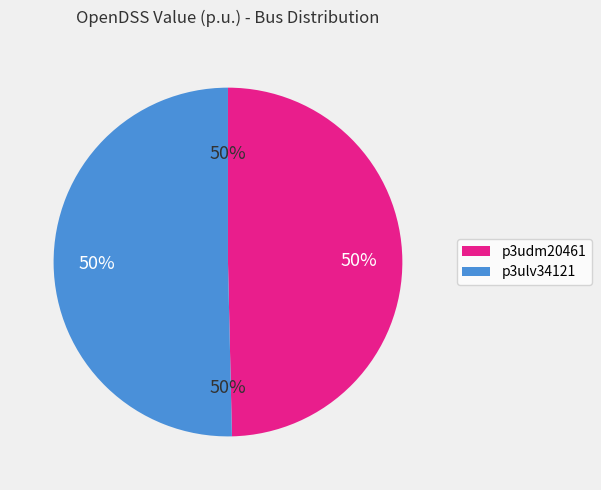

True or false: p3ulv34121 accounts for 50% of the total.

True